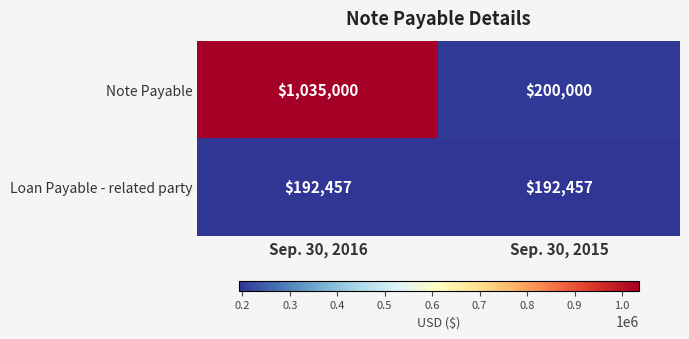

How many data points does each series have?

2